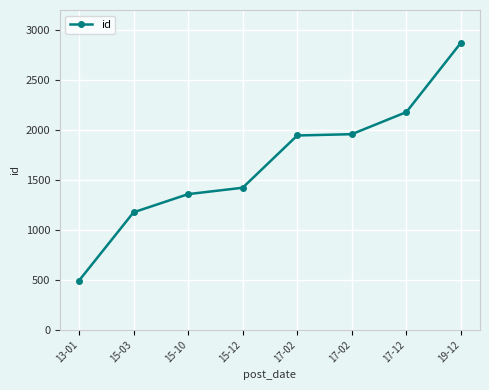

What is the difference between the maximum and minimum values?

2381